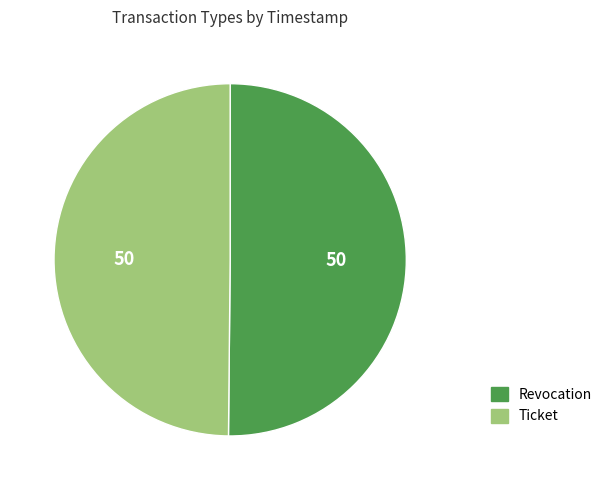

What is the ratio of the value at Ticket to the value at Revocation?

1.0